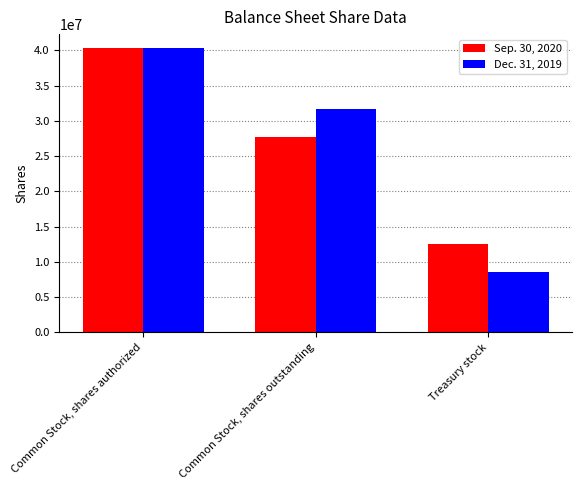

Count the Dec. 31, 2019 values in the range 8550000 to 40300106.

3